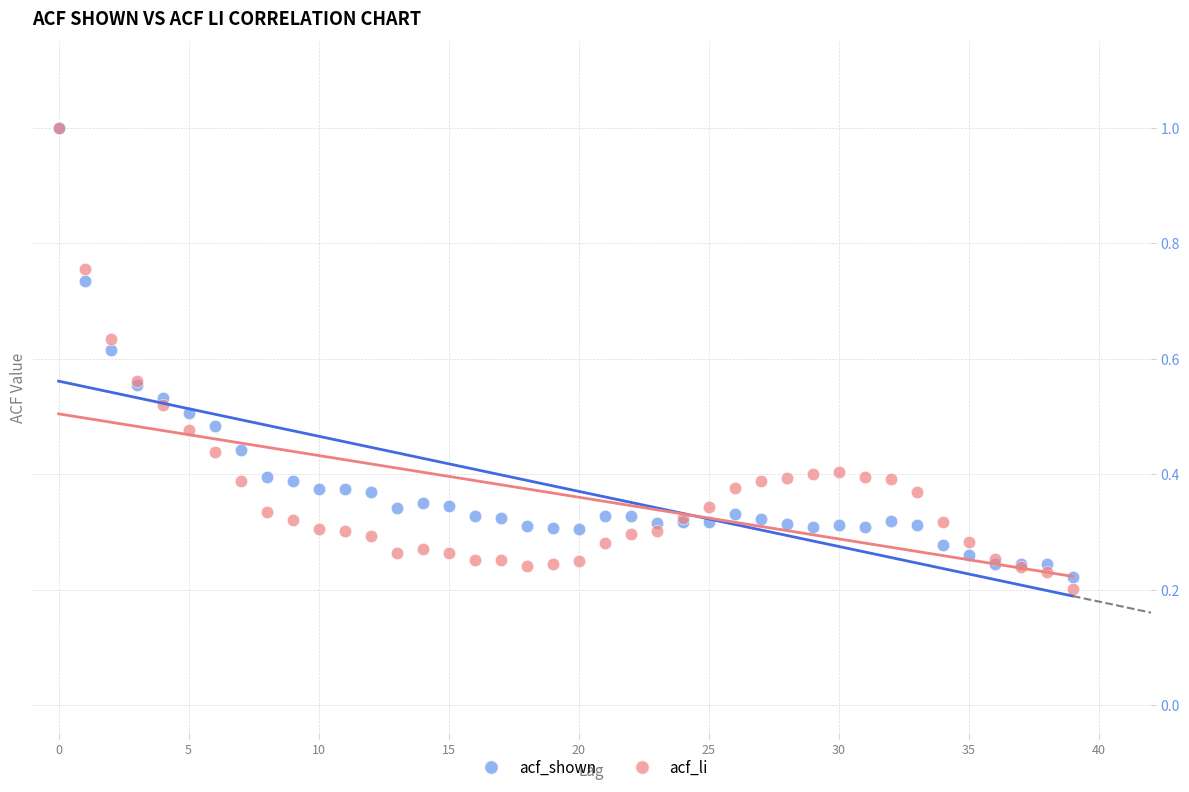

Which series has the widest spread of Y values?

acf_li